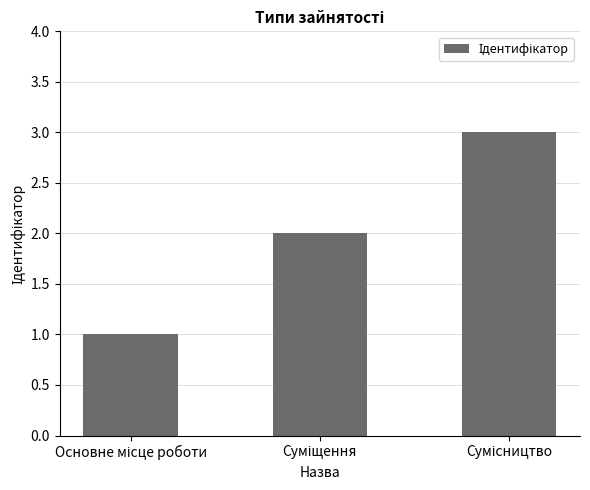

What is the greatest value displayed?

3